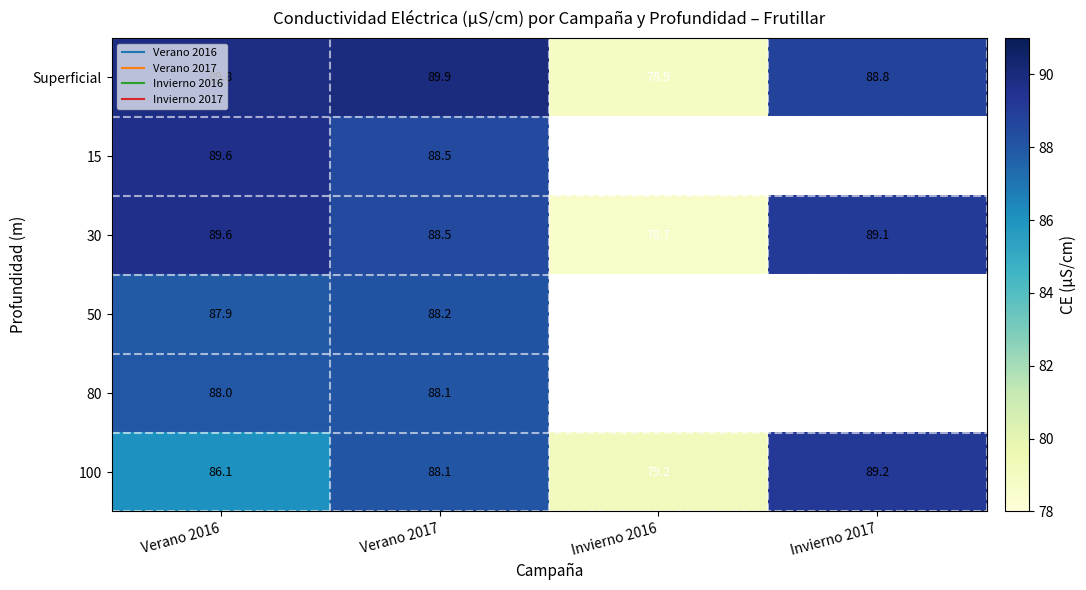

True or false: 15 has a value of 152.6 at Verano 2016.

False